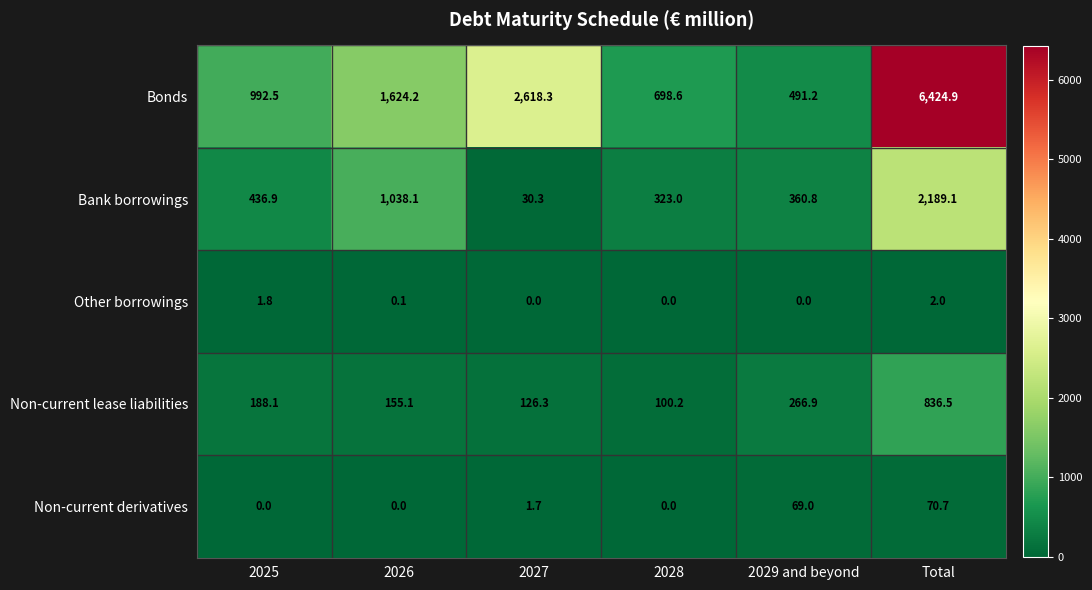

Which series has the largest total across all categories?

Bonds